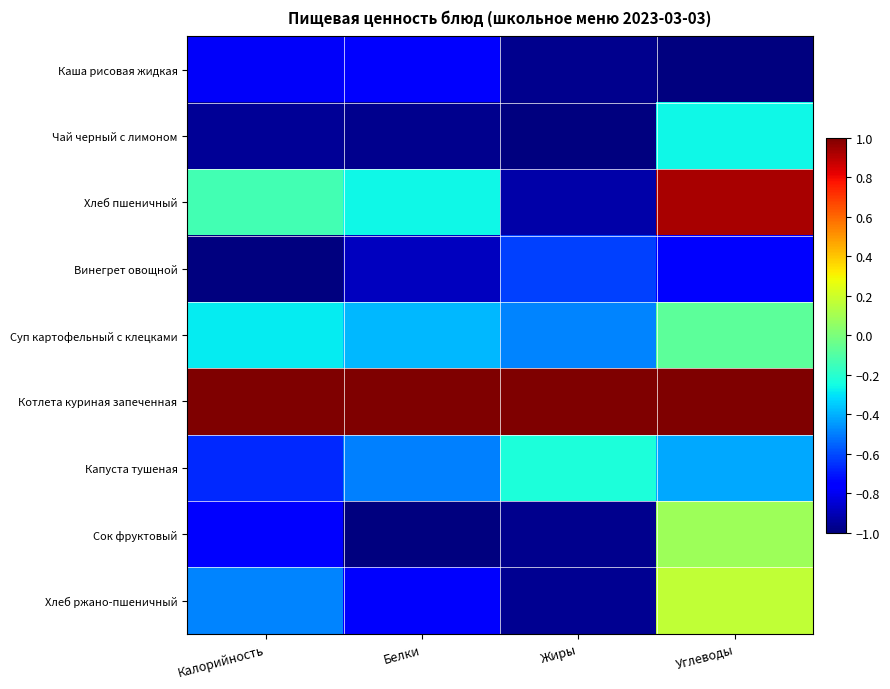

What is the spread (max minus min) of values at Калорийность?

2.0